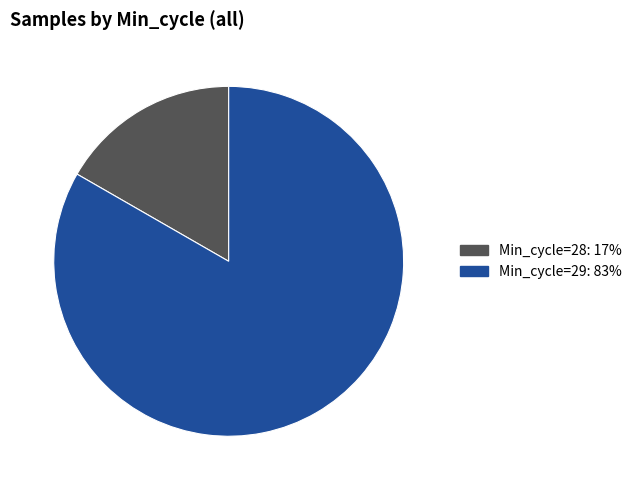

Is there a majority slice in this chart?

Yes